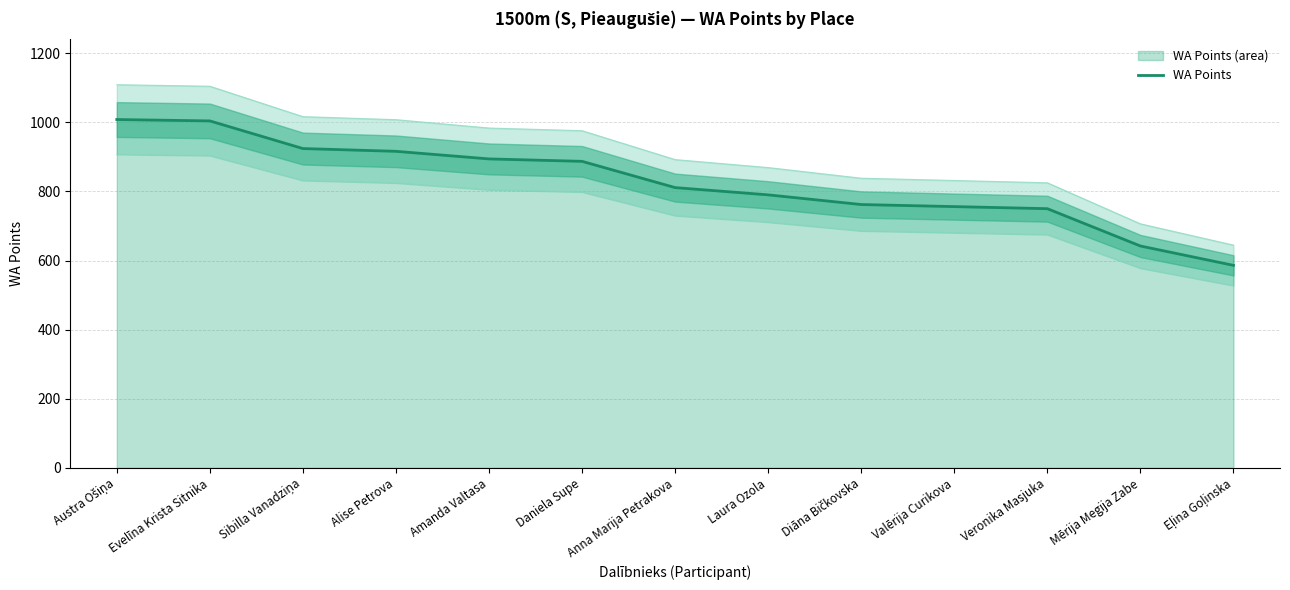

What is the ratio of the value at Veronika Masjuka to the value at Amanda Valtasa?

0.8